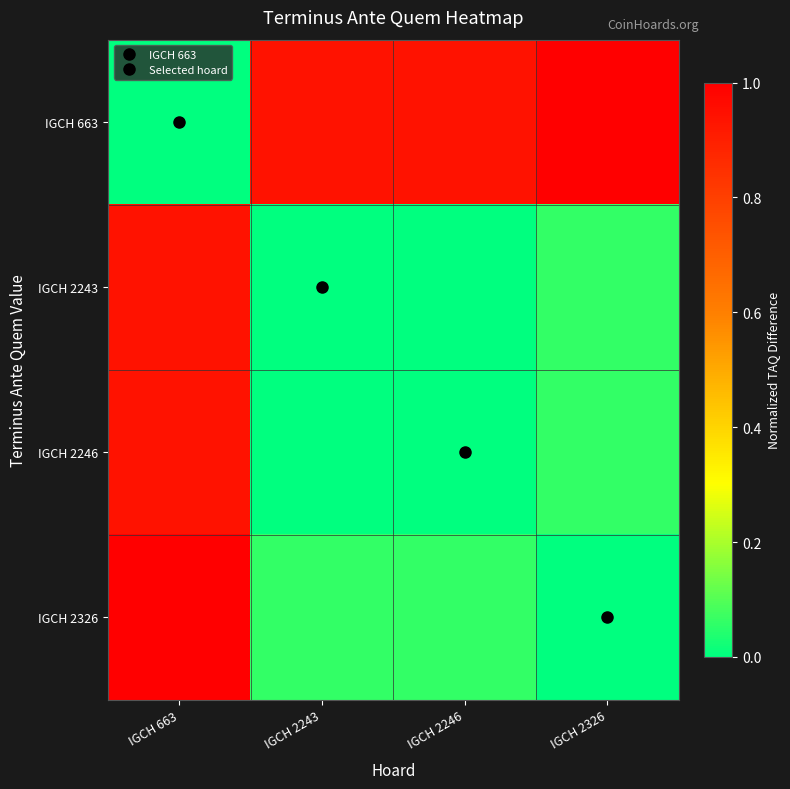

At which category is the sum across all series the highest?

IGCH 663